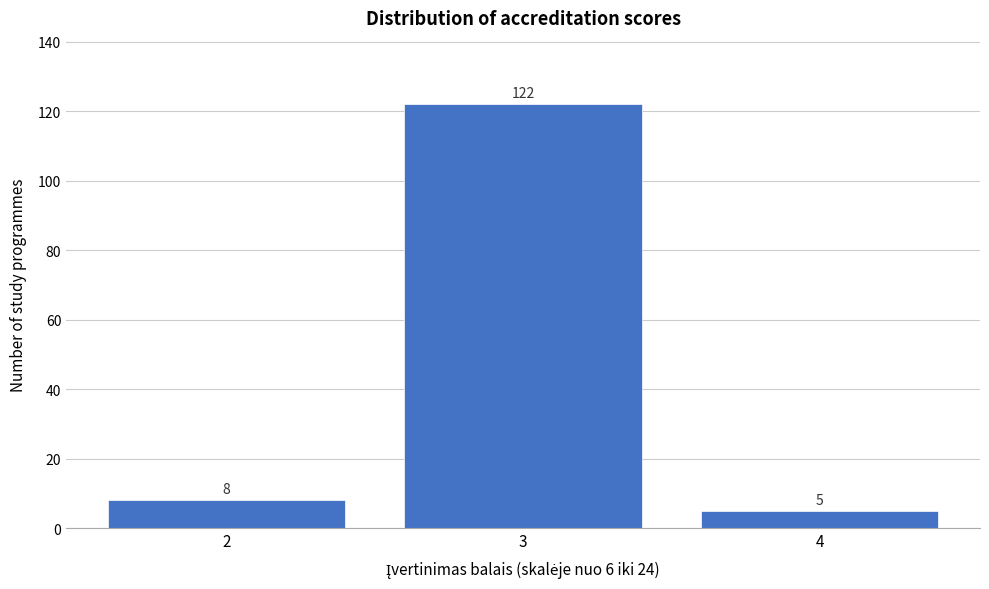

Reading right to left, extract all data points from this chart.

5	122	8